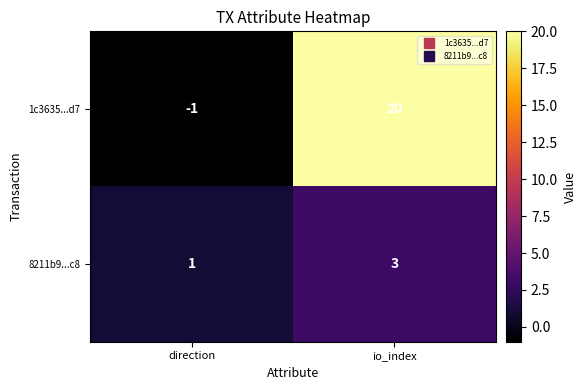

What is the minimum value shown in the chart?

-1